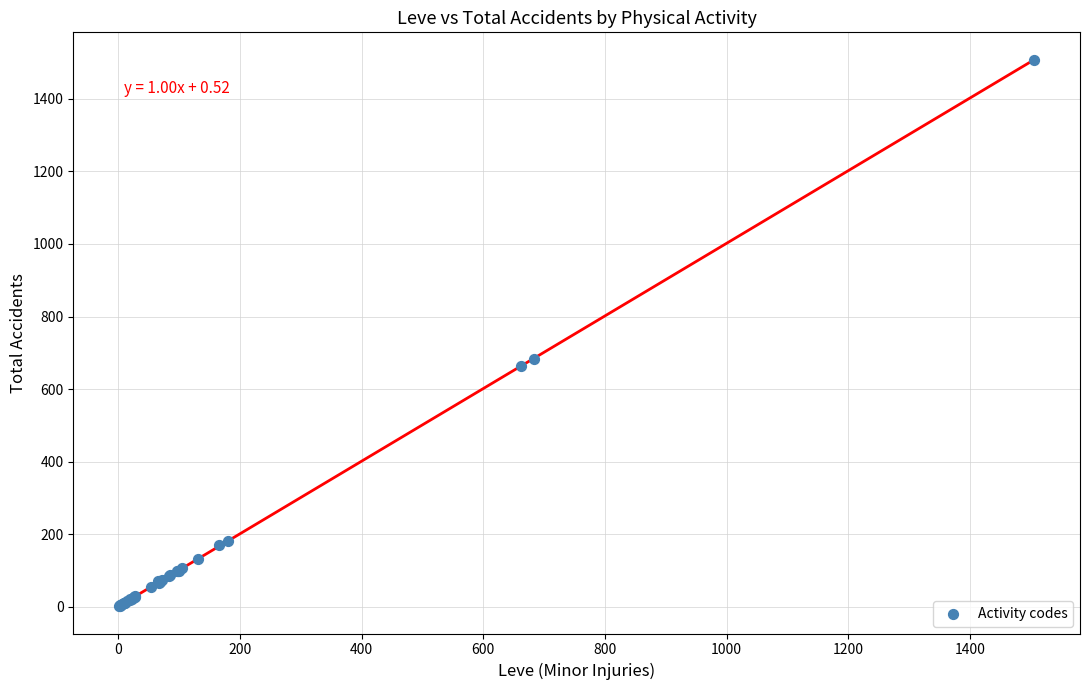

What Y value in the scatter plot is closest to 754?

684